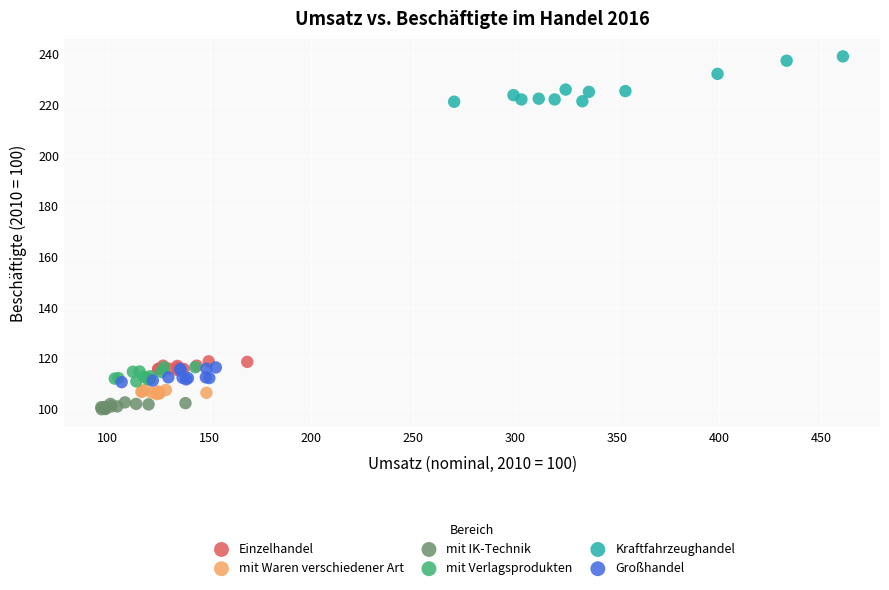

What are all the series names shown in the legend?

Einzelhandel, mit Waren verschiedener Art, mit IK-Technik, mit Verlagsprodukten, Kraftfahrzeughandel, Großhandel